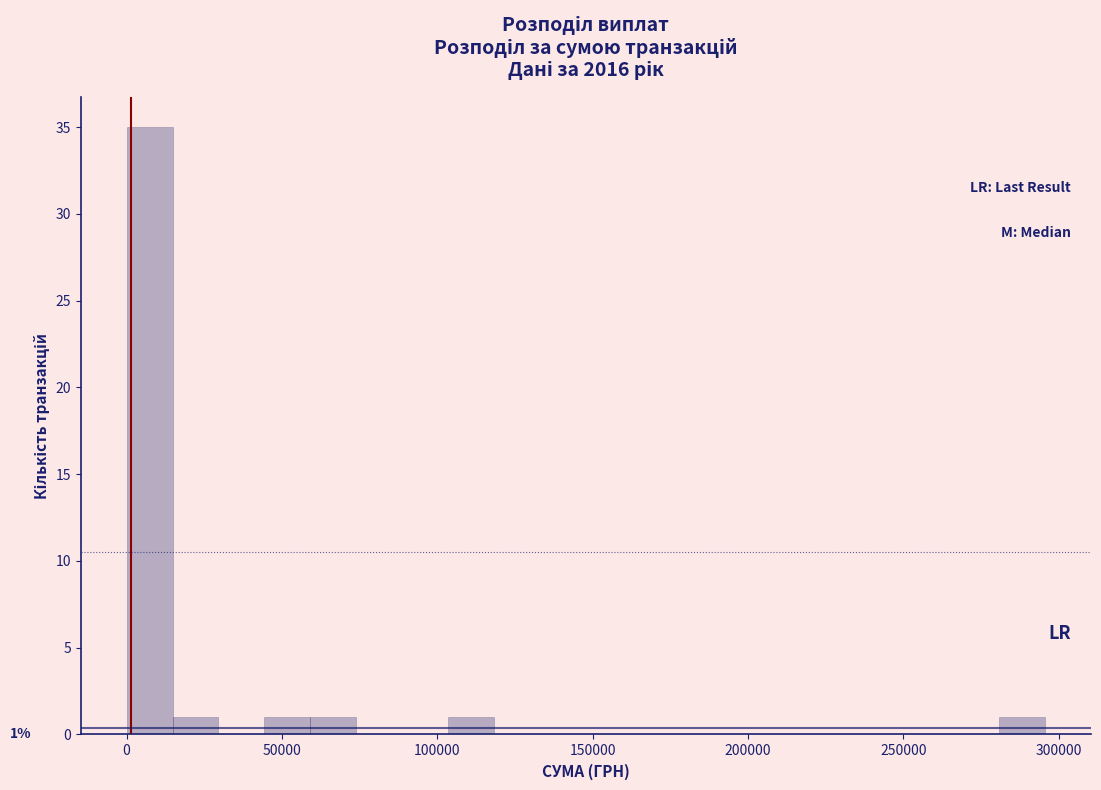

Read against the x-axis, roughly where is the centre of the tallest bar?

5000